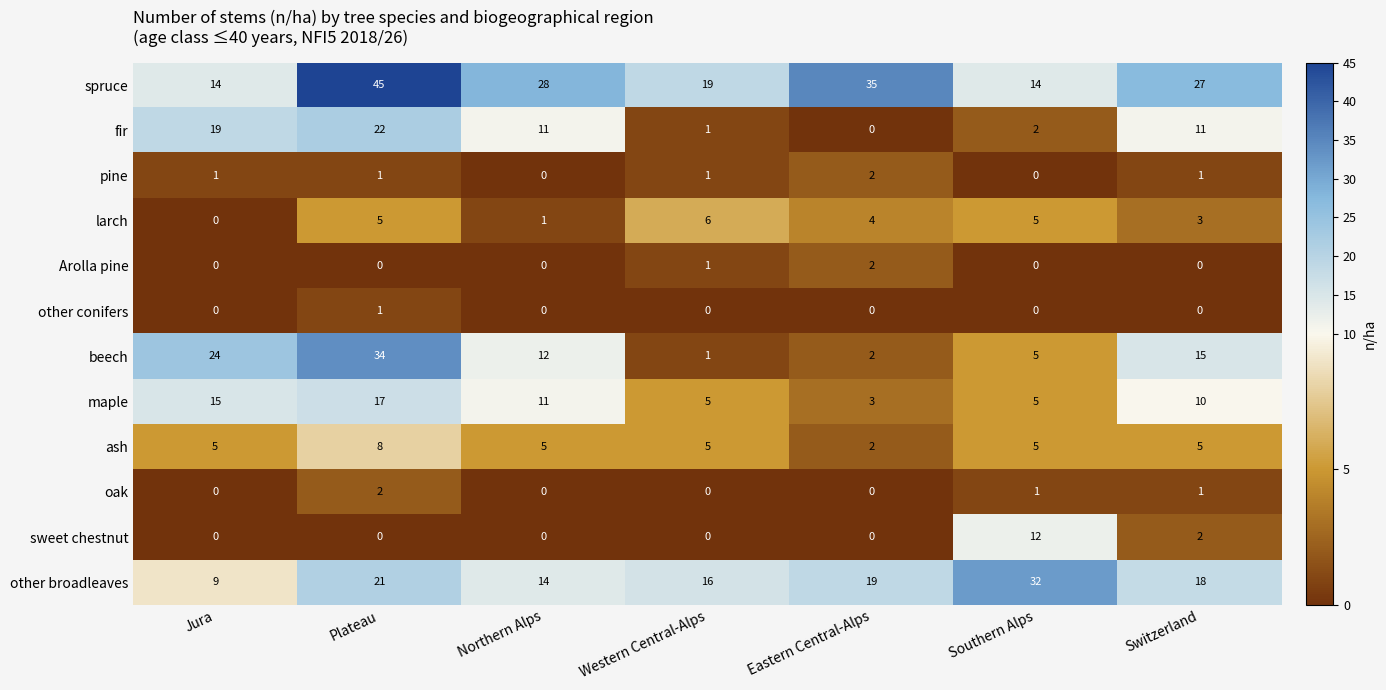

True or false: other conifers has a value of -1 at Northern Alps.

False